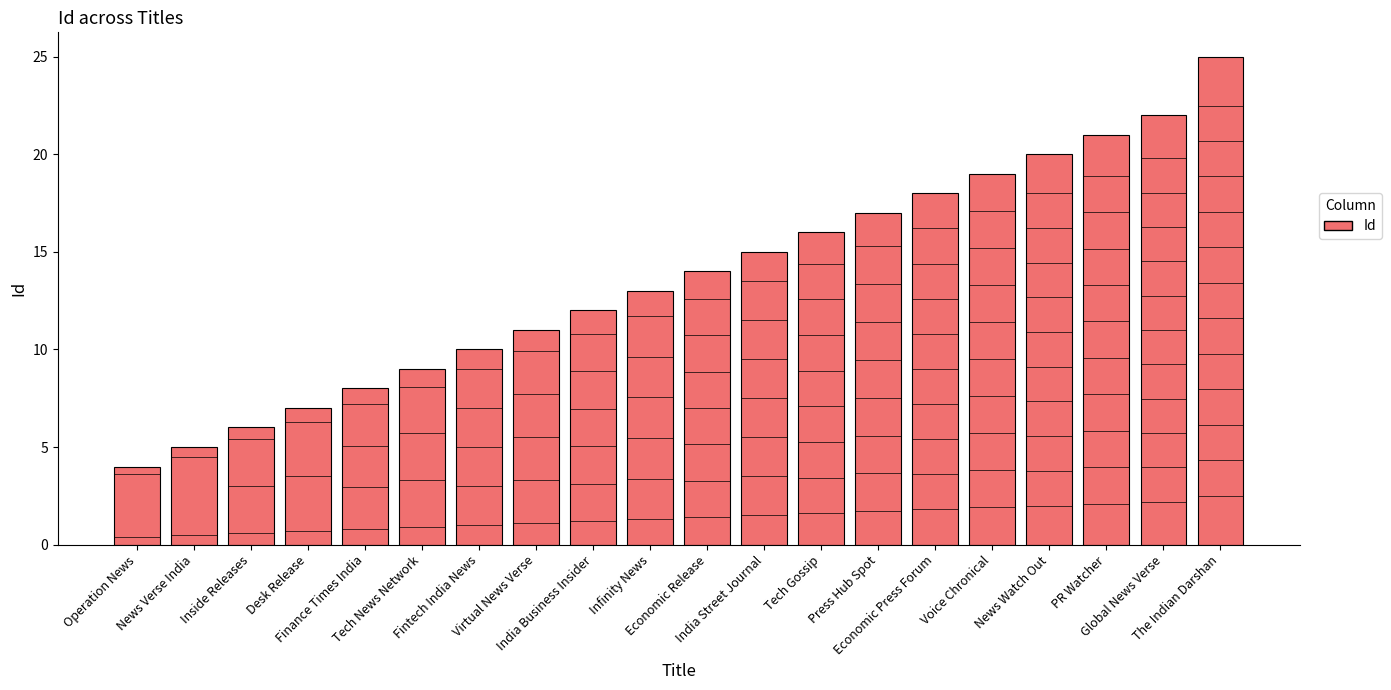

What is the minimum value shown in the chart?

4